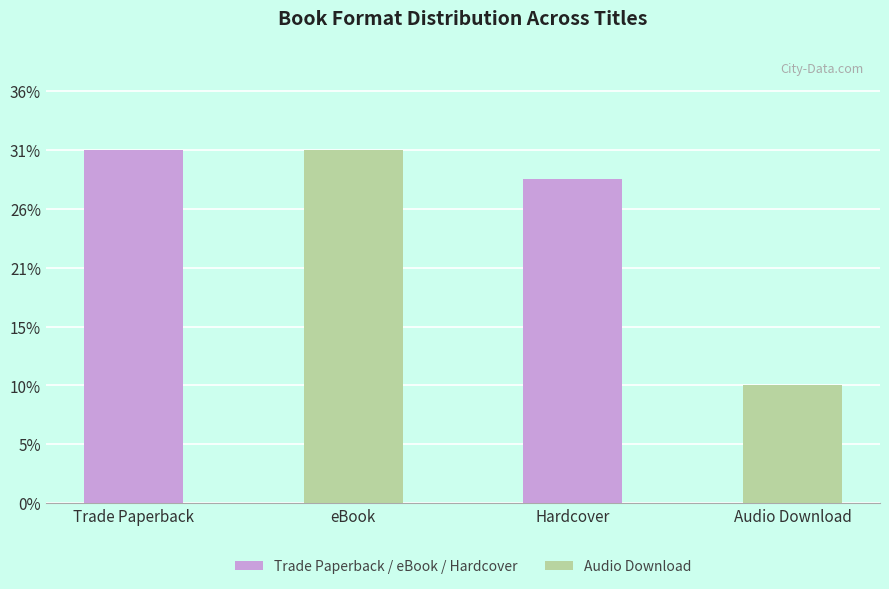

True or false: the data shows 12 at Trade Paperback.

True